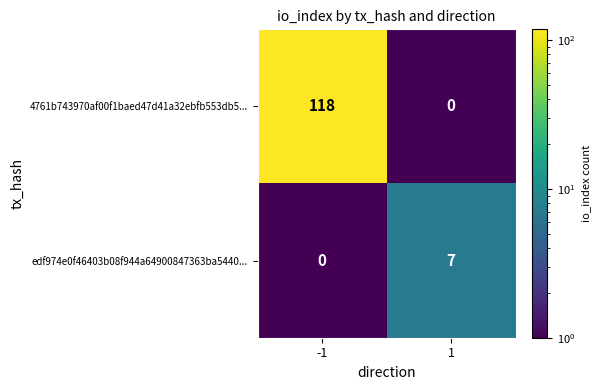

Reading left to right, transcribe all the data shown in this chart.

4761b743970af00f1baed47d41a32ebfb553db5...: -1=118	1=0
edf974e0f46403b08f944a64900847363ba5440...: -1=0	1=7